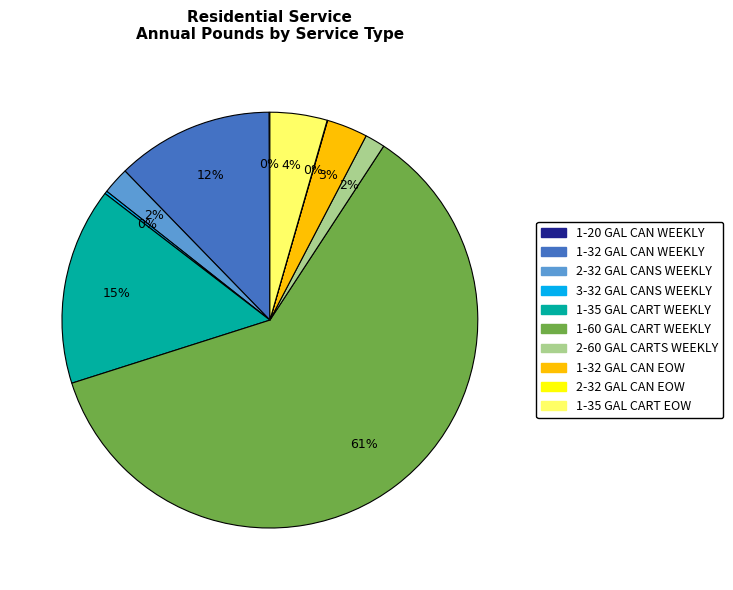

Does any single category account for the majority?

Yes